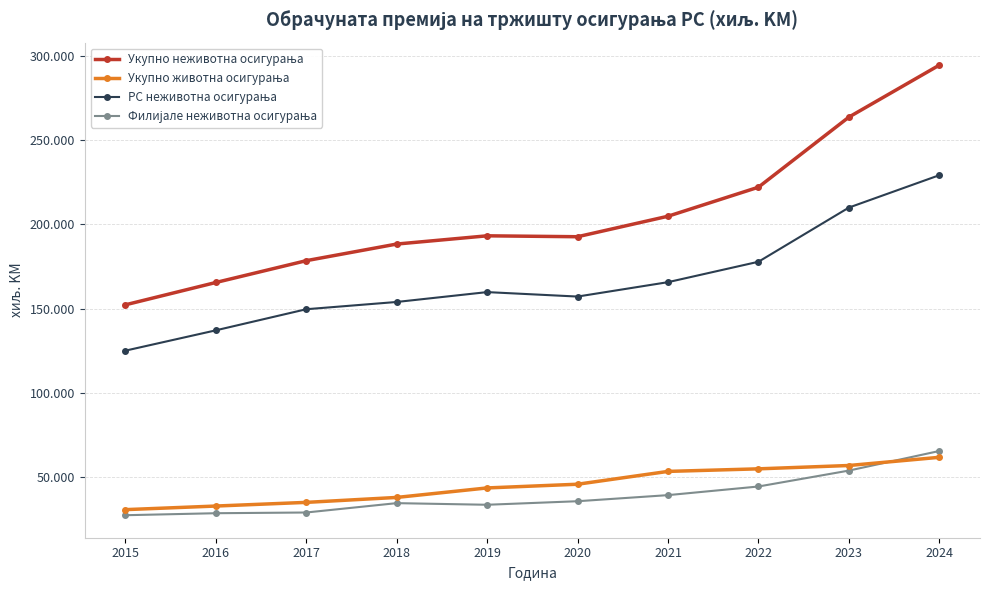

Does the chart have visible grid lines?

Yes